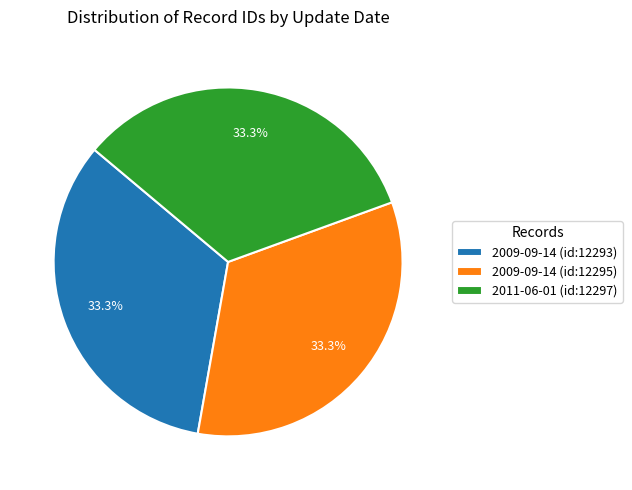

What is the ratio of the value at 2009-09-14 (id:12295) to the value at 2011-06-01 (id:12297)?

1.0